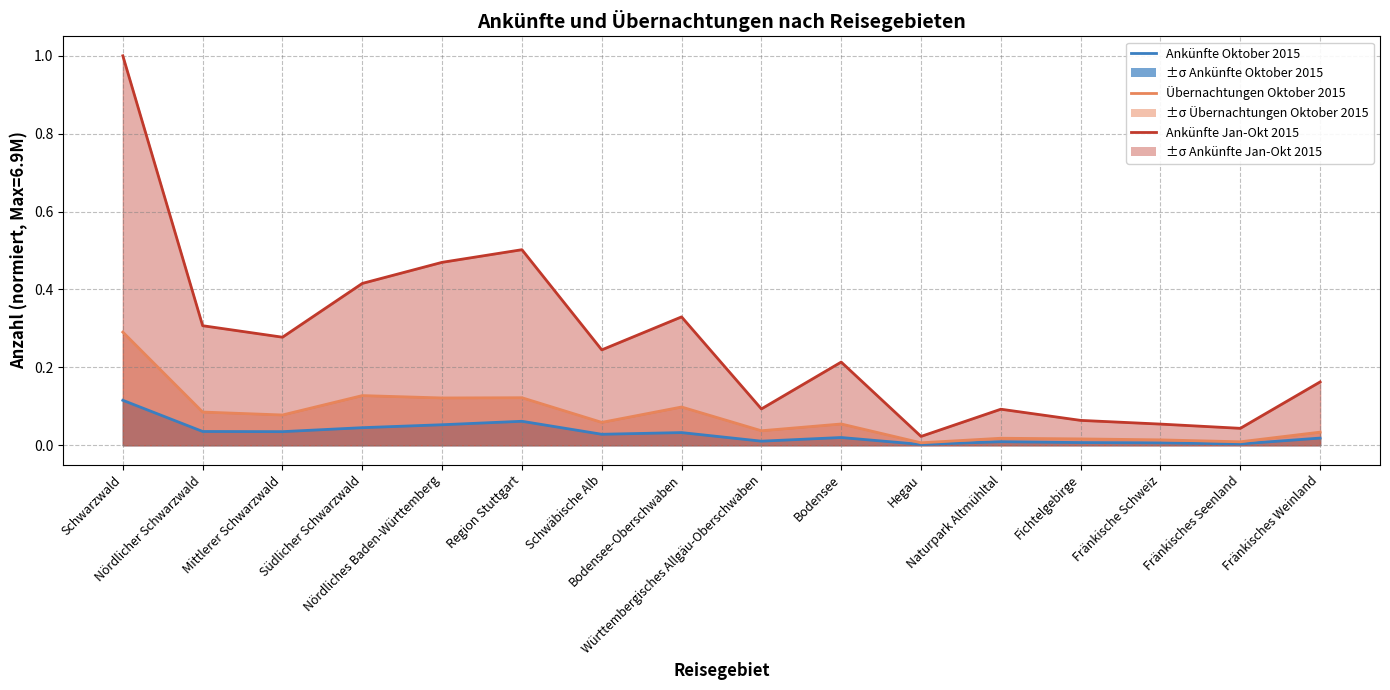

True or false: Ankünfte Jan-Okt 2015 and Ankünfte Oktober 2015 cross at least once.

False